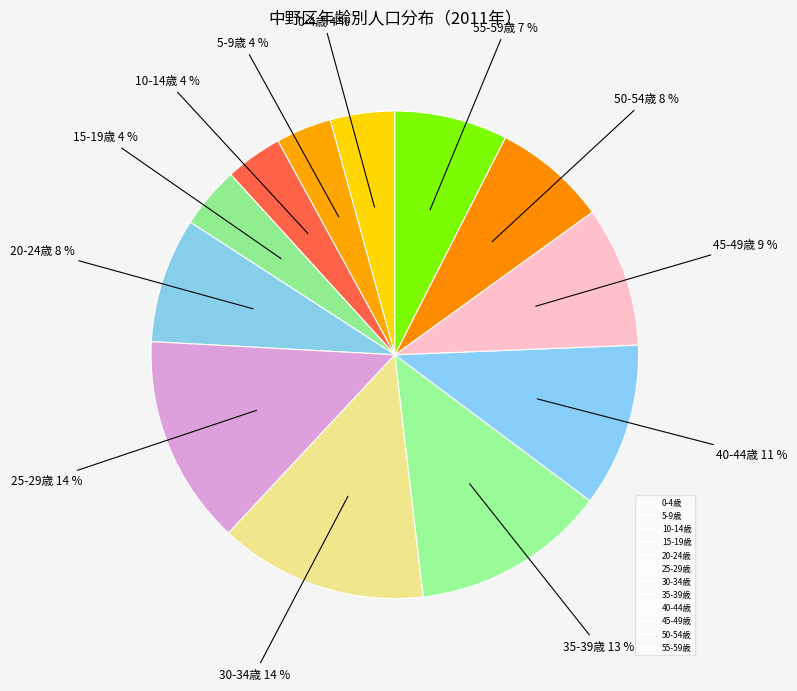

Which has a higher value, 5-9歳 or 20-24歳?

20-24歳